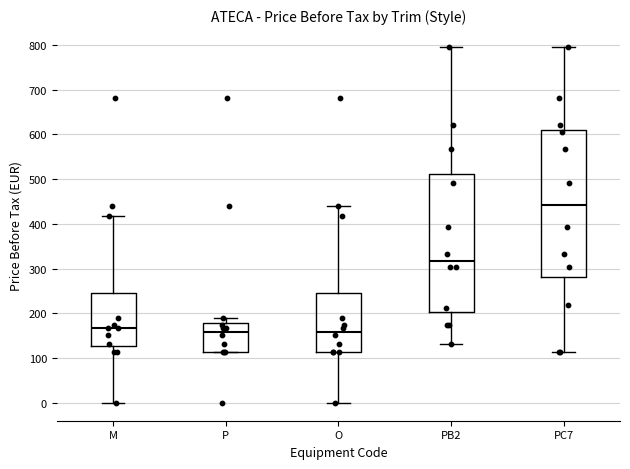

Reading left to right, transcribe this box plot: for each box, give where its median line is, the range the box spans, and where its two whiskers end, as read against the y-axis. The values are not printed on the chart, so give them approximately, as read against the axis.

M: median 170, box 130 to 250, whiskers 0 to 420
P: median 160, box 110 to 180, whiskers 110 to 190
O: median 160, box 110 to 250, whiskers 0 to 440
PB2: median 320, box 200 to 510, whiskers 130 to 800
PC7: median 440, box 280 to 610, whiskers 110 to 800